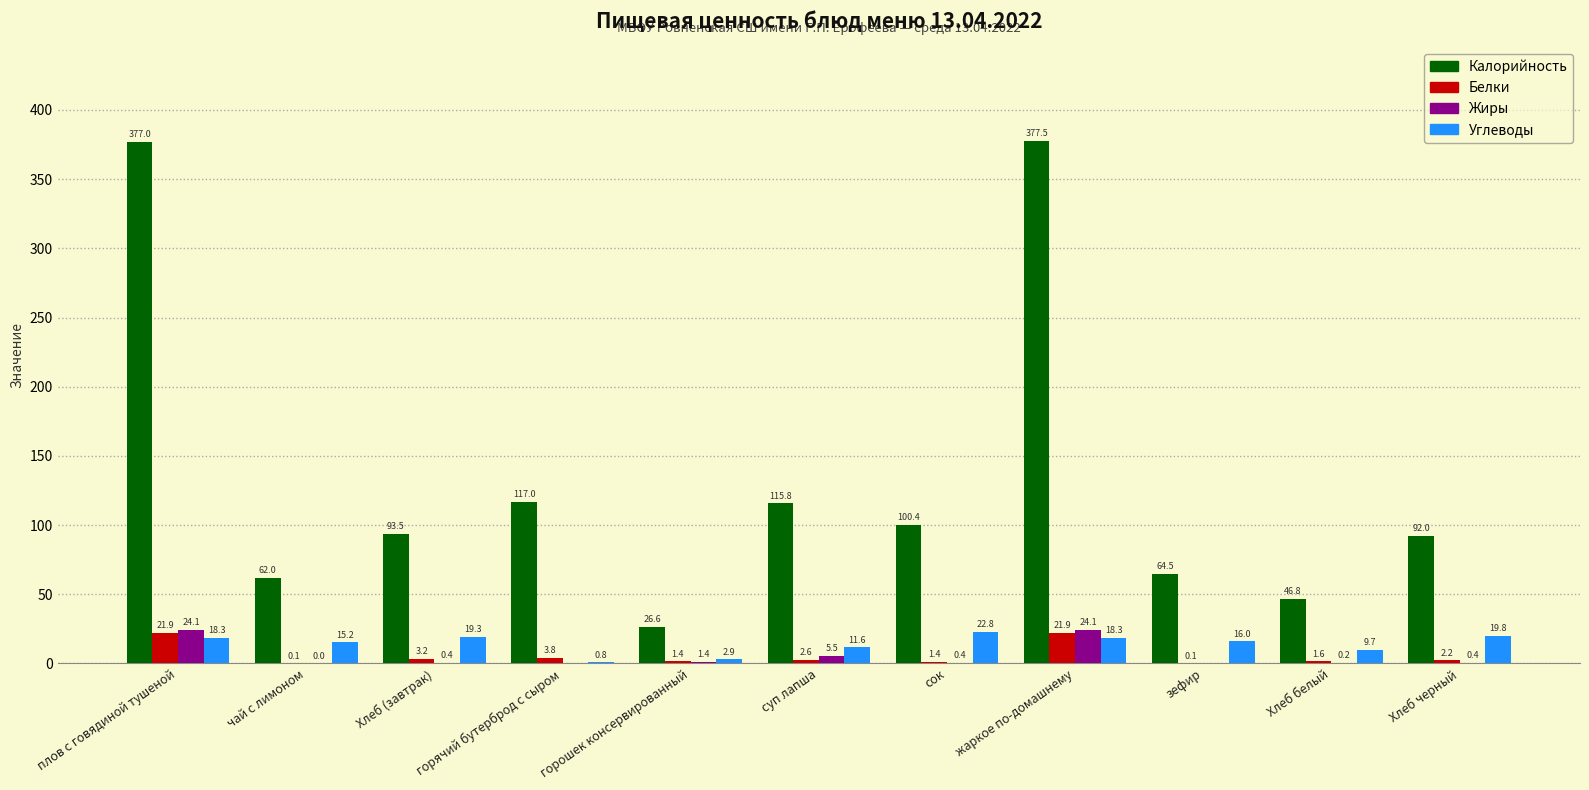

What is the average value of the Белки series?

5.5